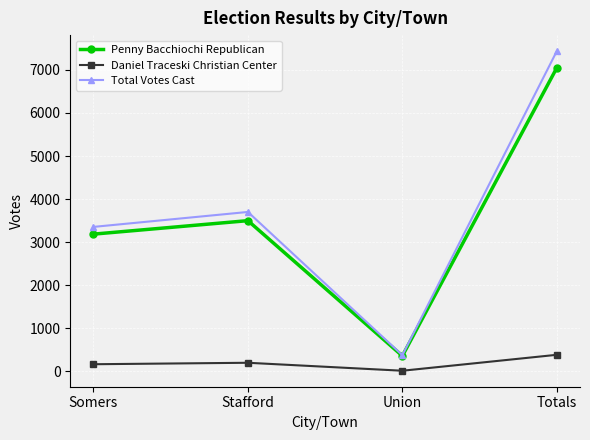

Reading left to right, what are all the values shown in this chart?

Penny Bacchiochi Republican: Somers=3188	Stafford=3501	Union=361	Totals=7050
Daniel Traceski Christian Center: Somers=168	Stafford=202	Union=17	Totals=387
Total Votes Cast: Somers=3356	Stafford=3703	Union=378	Totals=7437